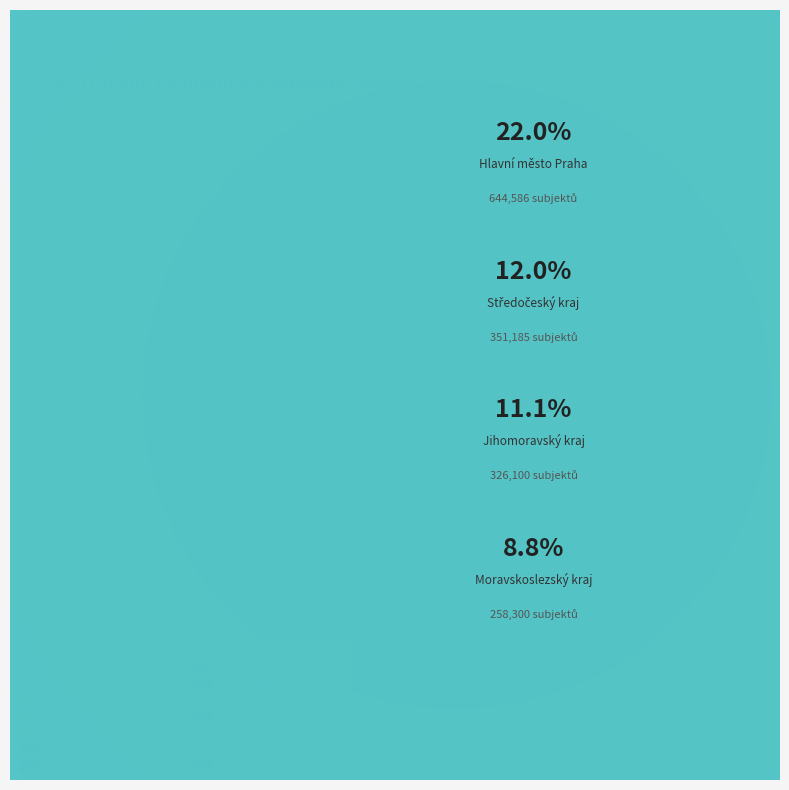

Count the number of slices in the pie.

14